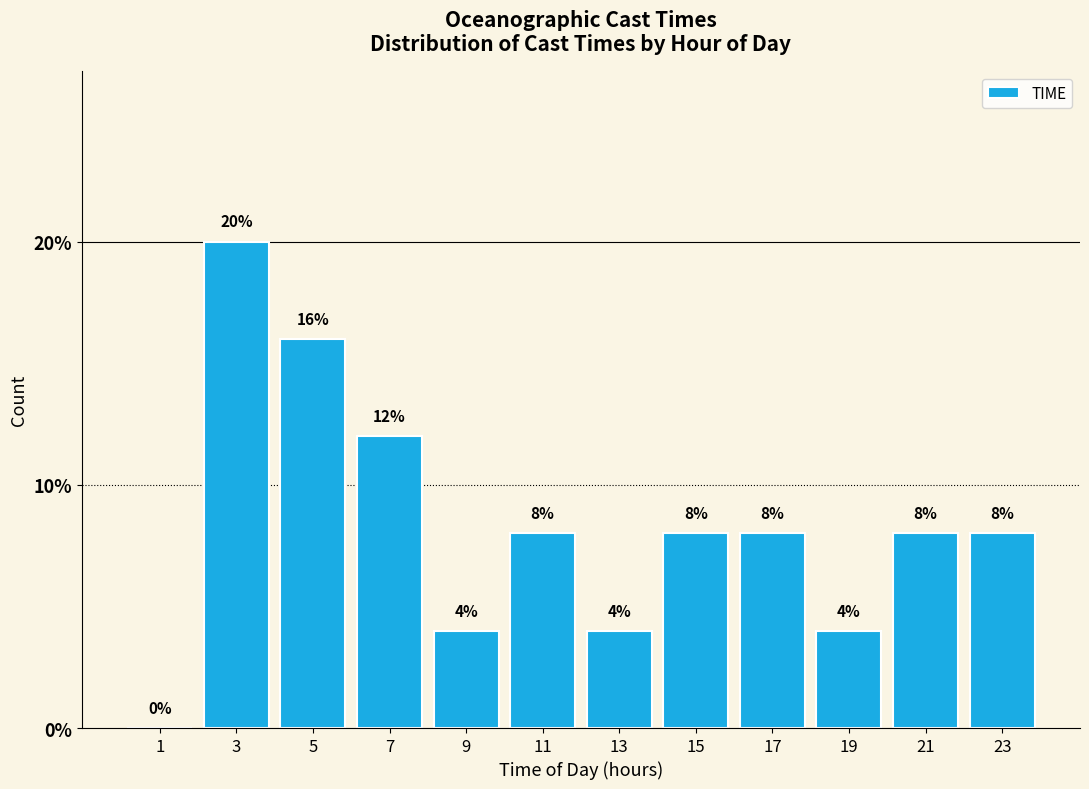

Reading left to right, transcribe this chart: for each bar, give the range it covers on the x-axis and its height.

0 to 2: 0
2 to 4: 20
4 to 6: 16
6 to 8: 12
8 to 10: 4
10 to 12: 8
12 to 14: 4
14 to 16: 8
16 to 18: 8
18 to 20: 4
20 to 22: 8
22 to 24: 8